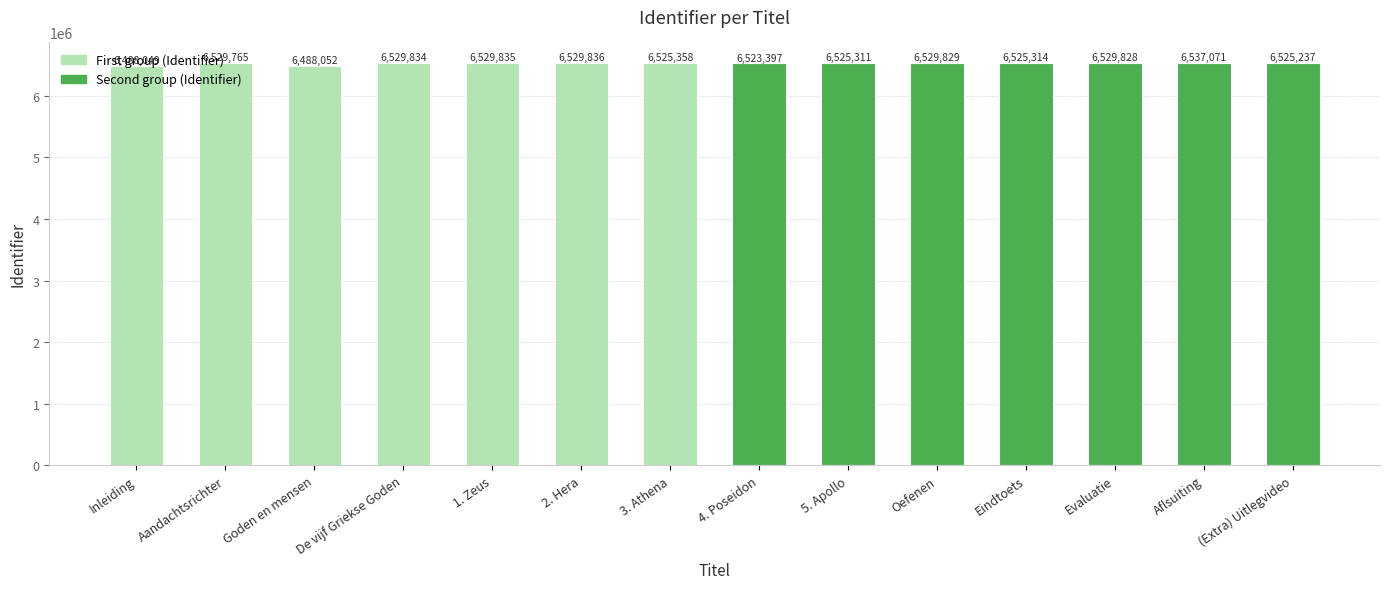

What is the sum of all values?

91316716